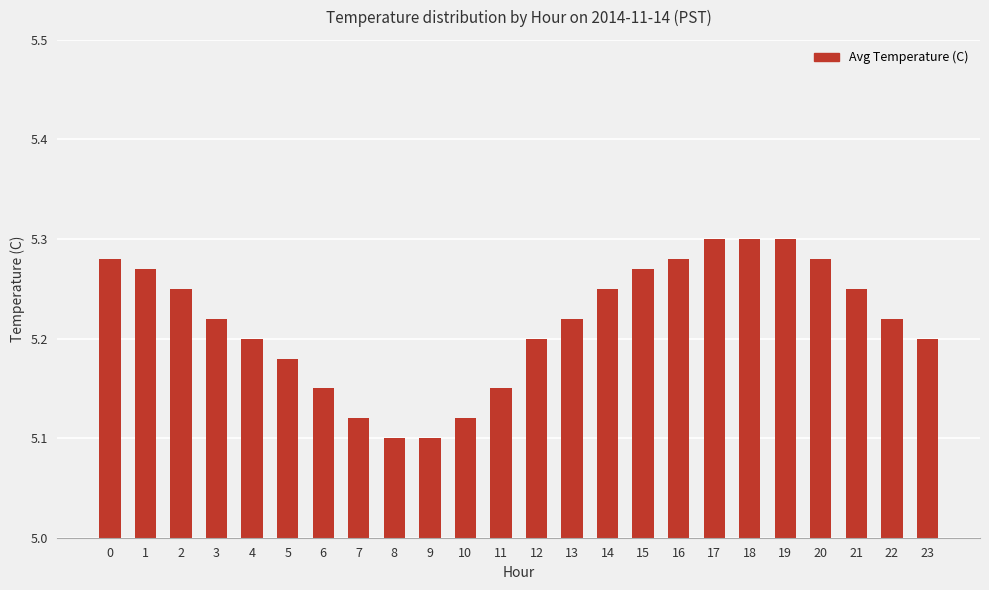

The chart shows a value of 3.3 at 5. True or false?

False